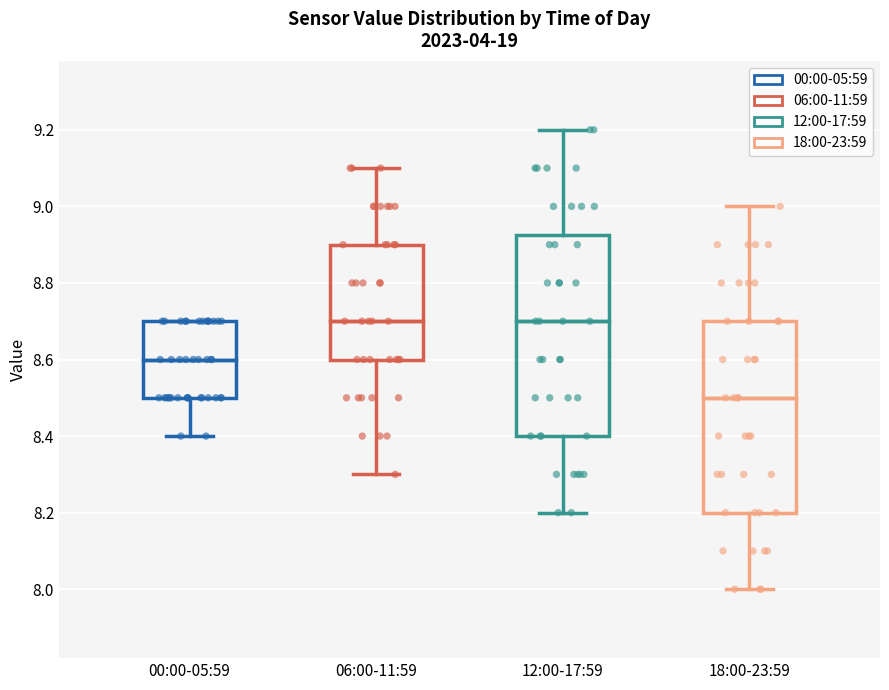

Reading left to right, read every box against the y-axis: the position of its median line, the range the box covers, and the ends of its whiskers. The values are not printed on the chart, so give them approximately, as read against the axis.

00:00-05:59: median 8.60, box 8.50 to 8.70, whiskers 8.40 to 8.70
06:00-11:59: median 8.70, box 8.60 to 8.90, whiskers 8.30 to 9.10
12:00-17:59: median 8.70, box 8.40 to 8.92, whiskers 8.20 to 9.20
18:00-23:59: median 8.50, box 8.20 to 8.70, whiskers 8.00 to 9.00